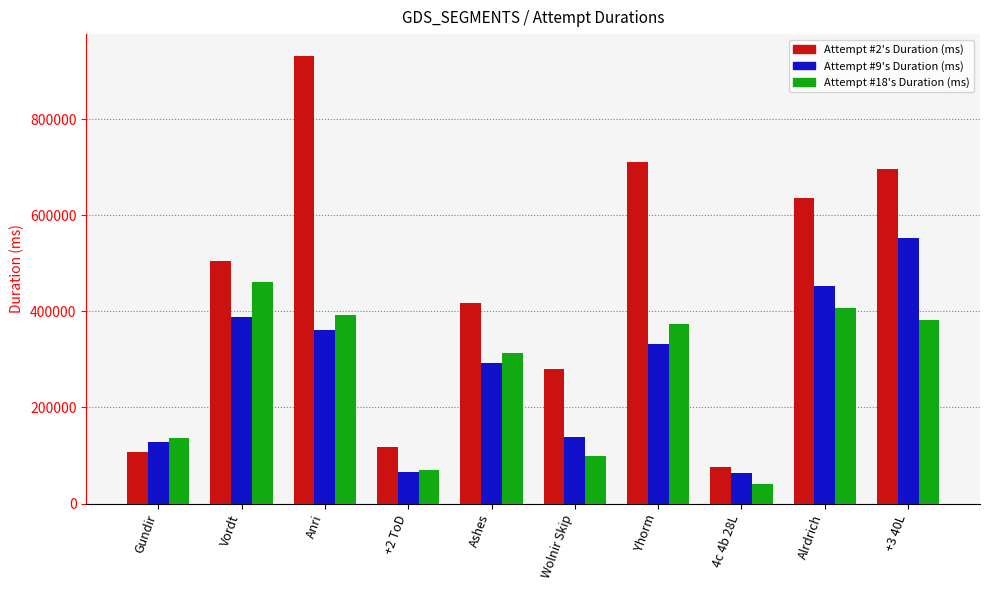

True or false: Attempt #9's Duration (ms) has a value of 281924 at Alrdrich.

False